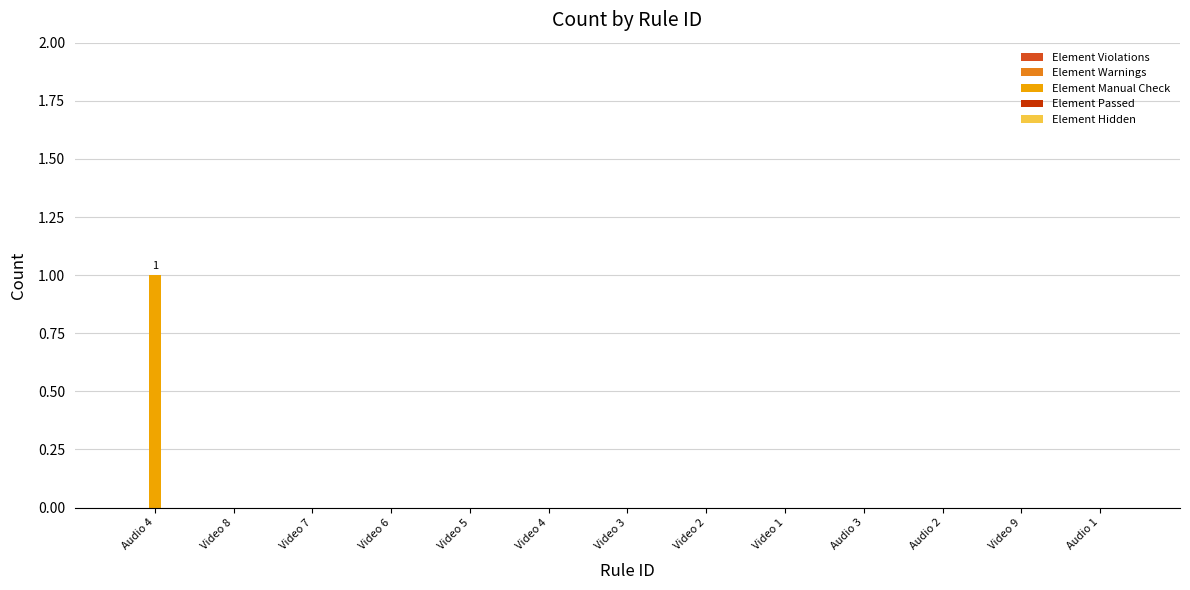

Count the number of data series in this chart.

1